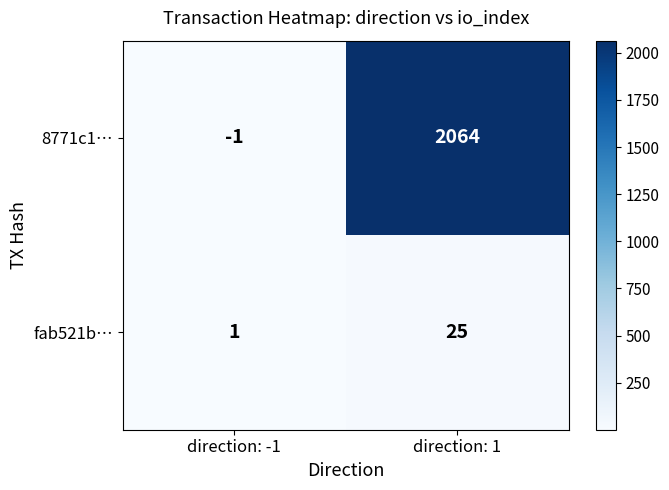

Reading left to right, extract all data points from this chart.

8771c1…: direction: -1=-1	direction: 1=2064
fab521b…: direction: -1=1	direction: 1=25